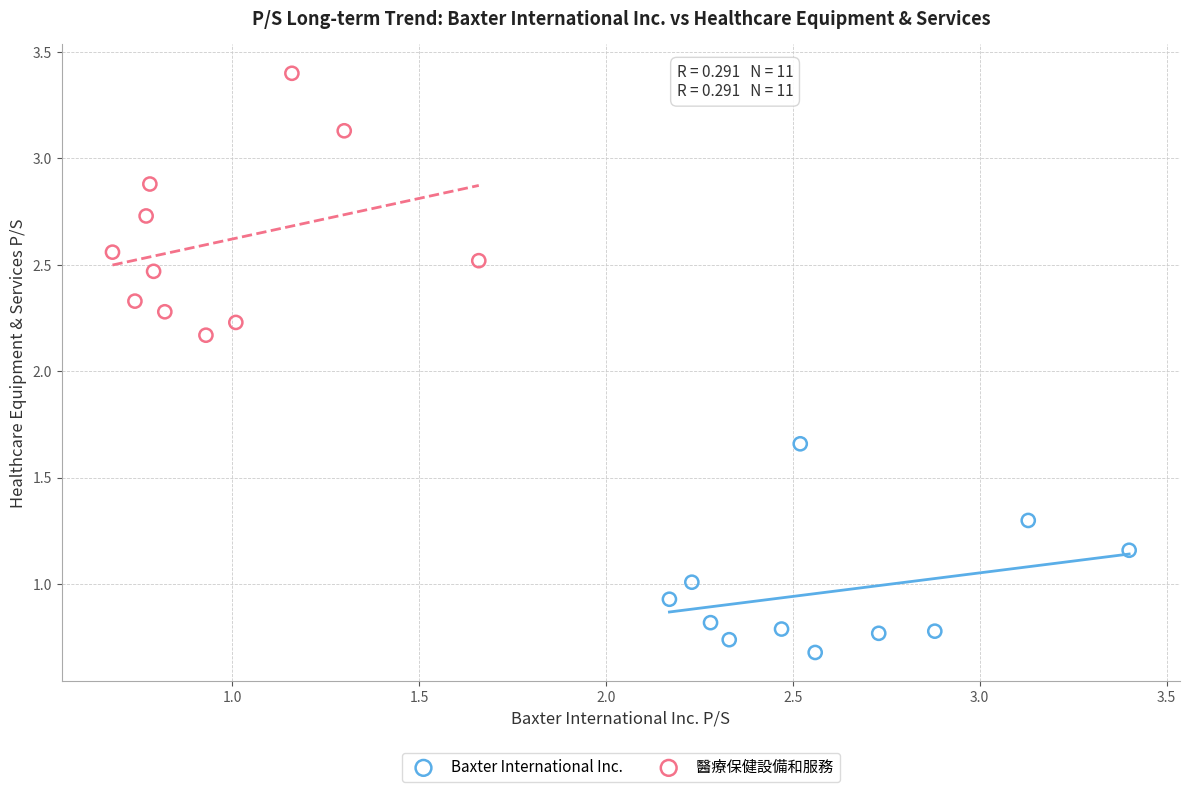

Which series contains the highest Y value?

醫療保健設備和服務